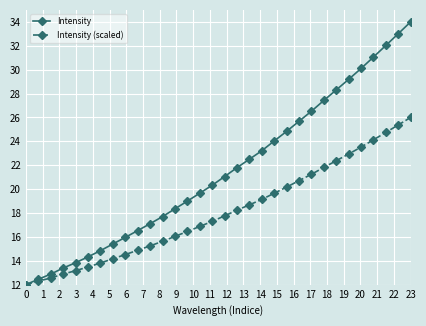

List the series in order of their overall mean, highest first.

Intensity, Intensity (scaled)